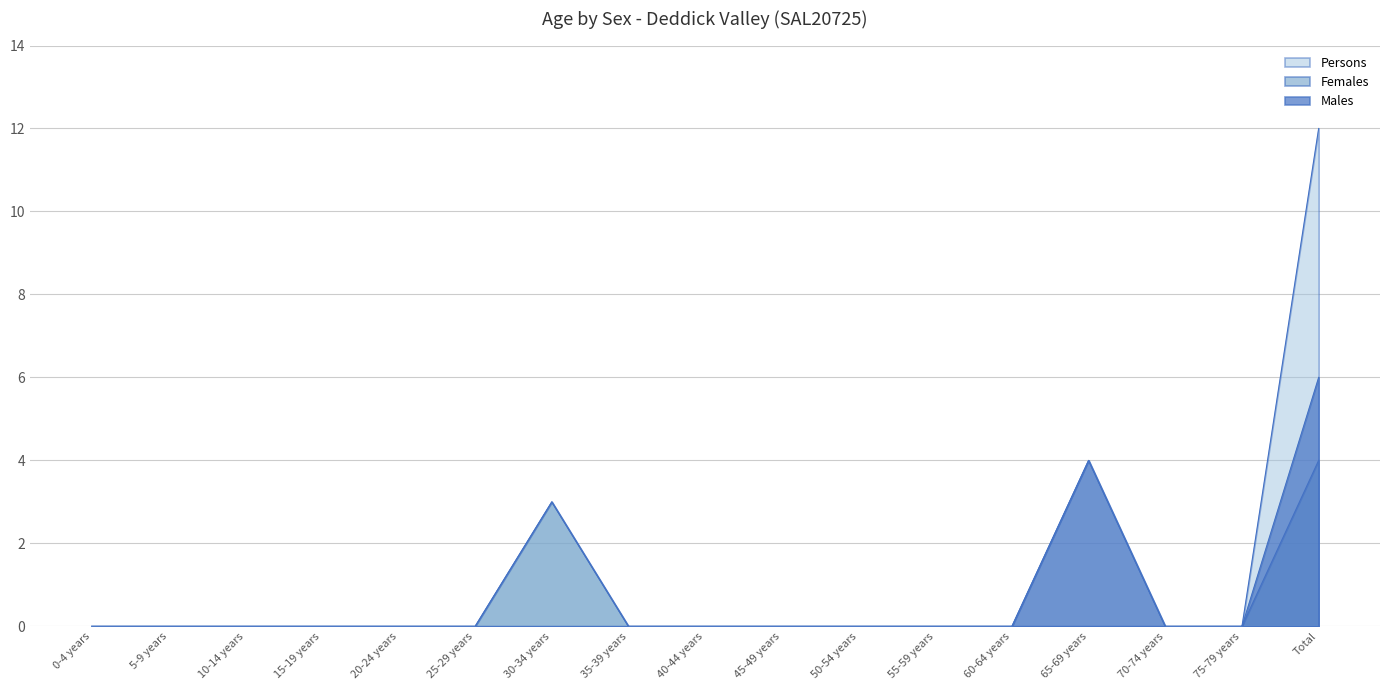

True or false: Persons and Females cross at least once.

False